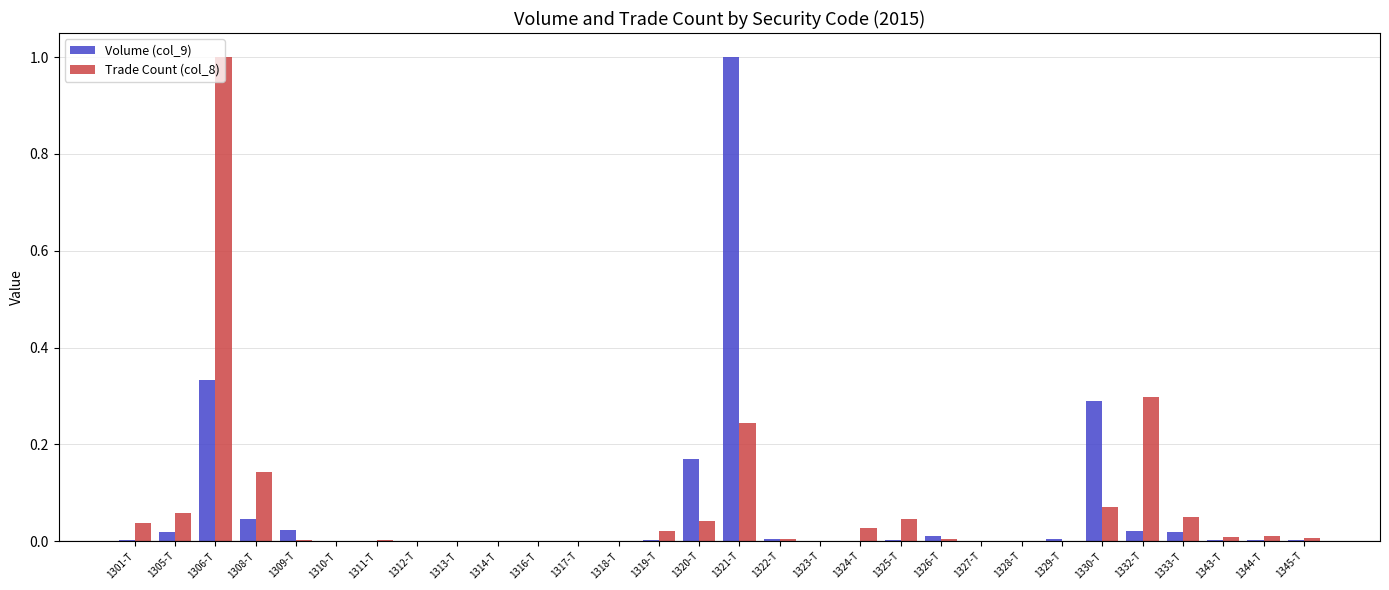

What is the maximum value shown in the chart?

1.0